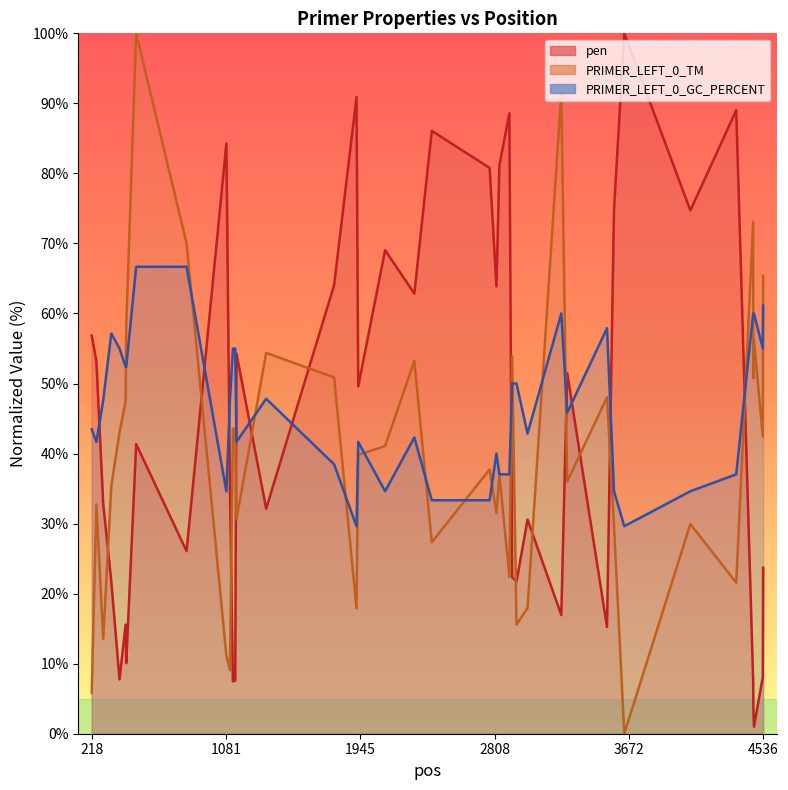

What are all the series names shown in the legend?

pen, PRIMER_LEFT_0_TM, PRIMER_LEFT_0_GC_PERCENT